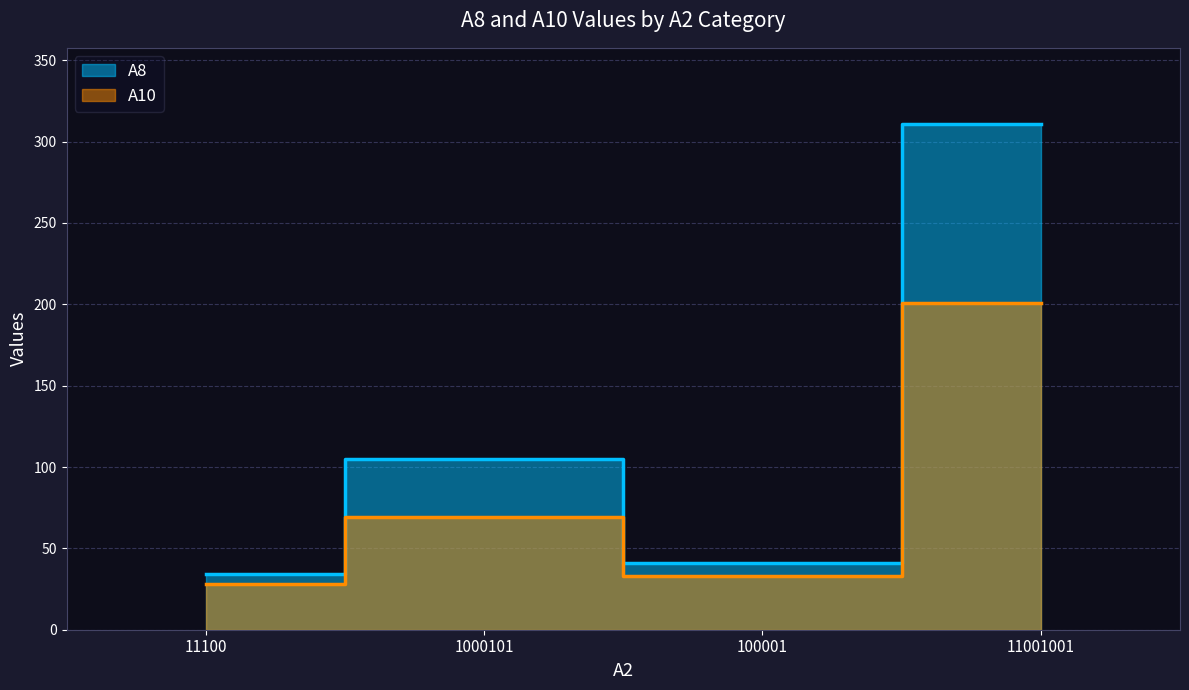

At which category does A8 reach its first local peak?

1000101